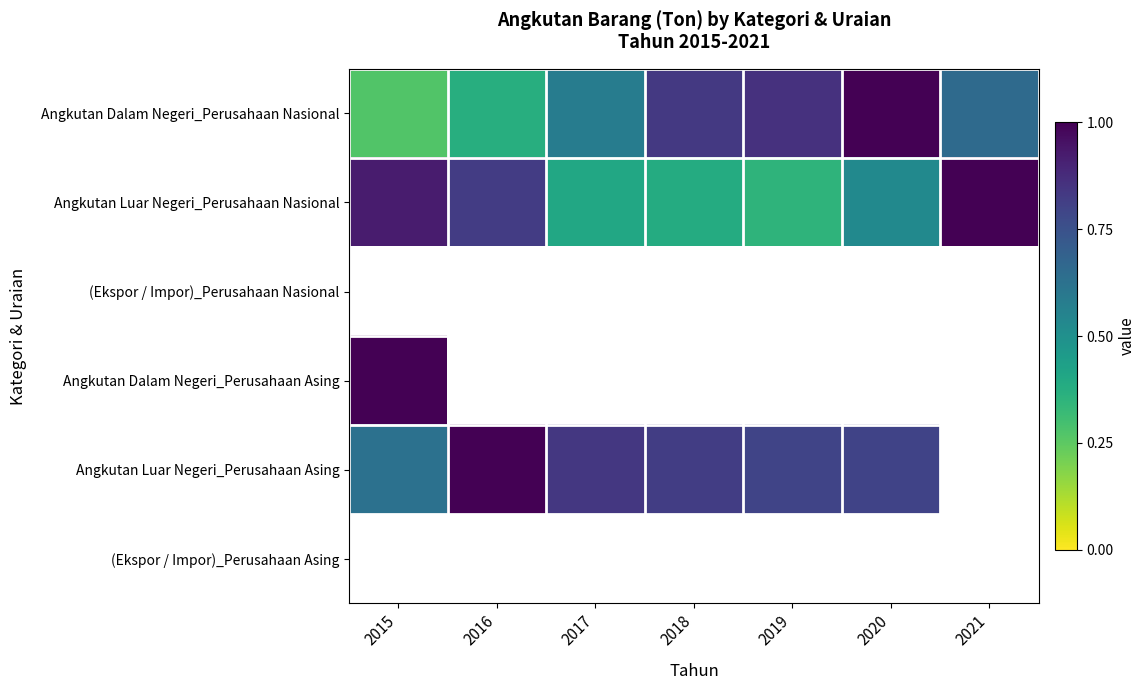

Is it true that Angkutan Luar Negeri_Perusahaan Nasional equals 0.6 at 2018?

False